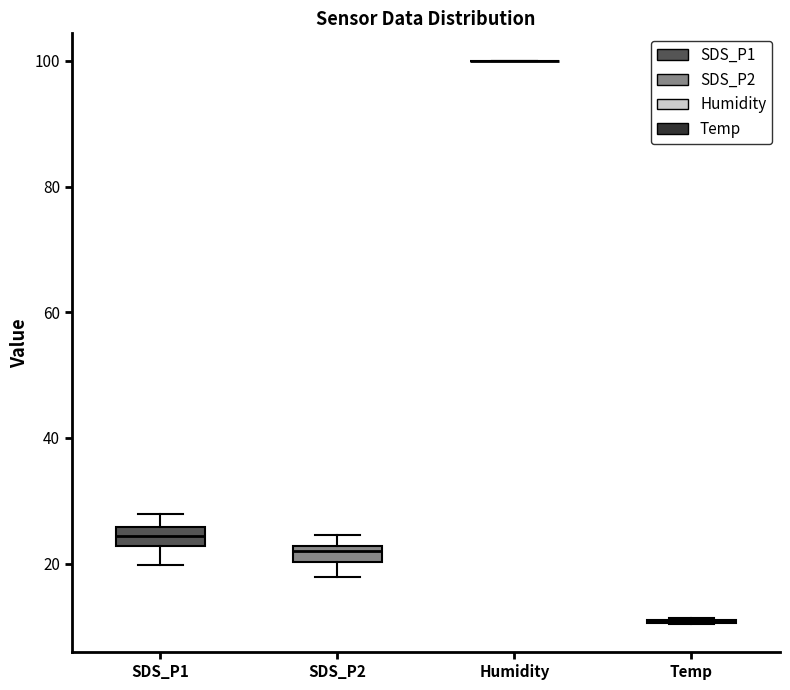

Where does the upper whisker of the box for SDS_P1 end on the y-axis? The values are not printed on the chart, so give them approximately, as read against the axis.

28